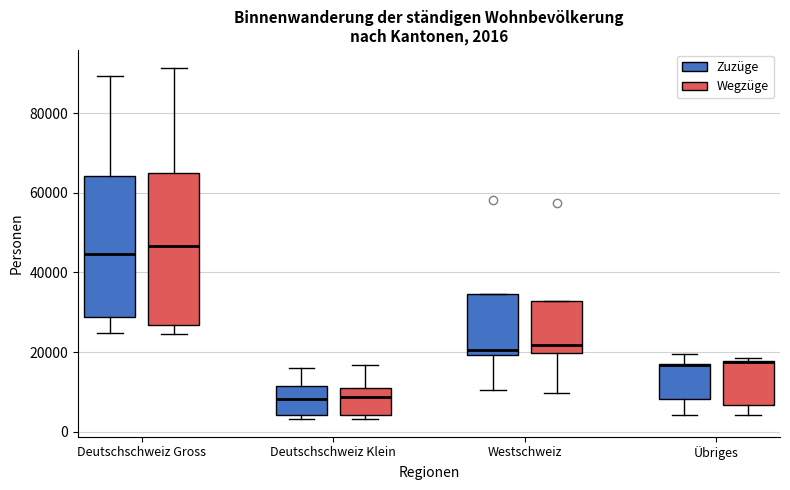

Comparing the boxes themselves (not the whiskers), which one is the tallest?

Deutschschweiz Gross (Wegzüge)